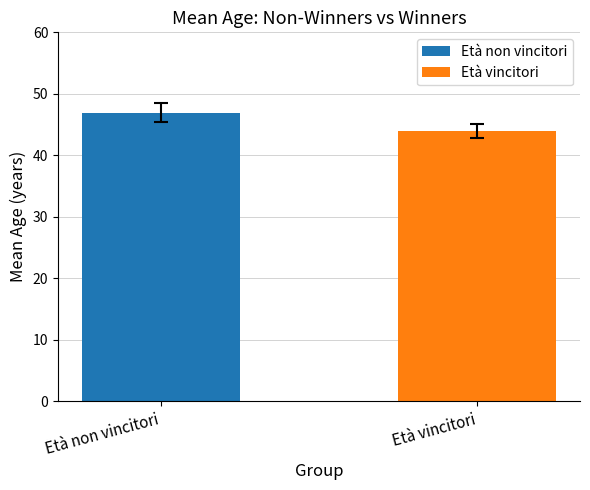

At how many categories does at least one series exceed 24?

2